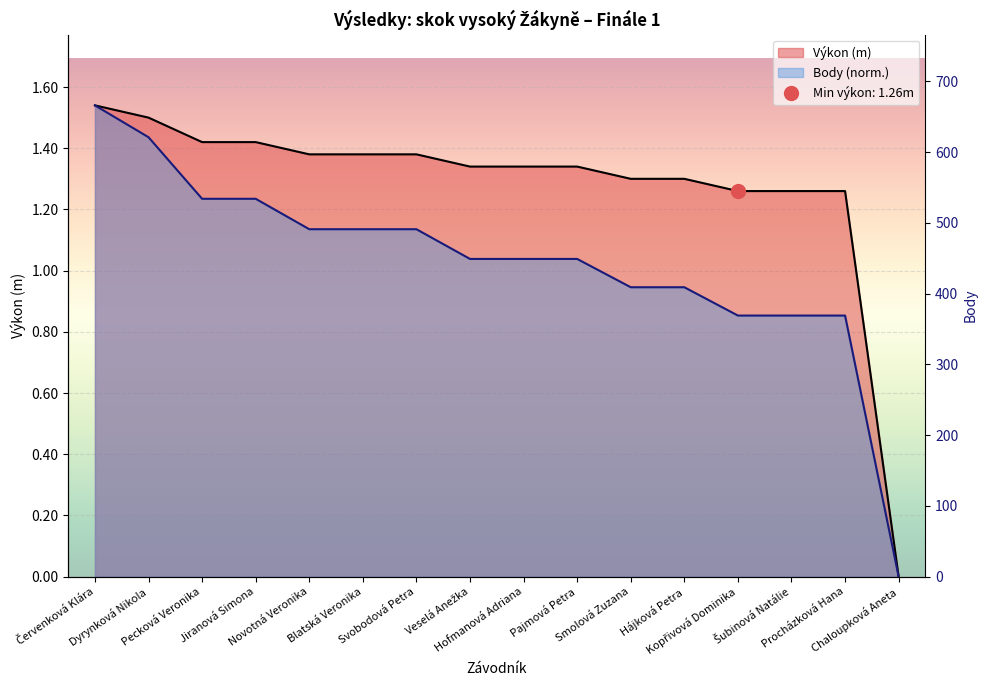

Which label corresponds to the smallest value in the chart?

Chaloupková Aneta